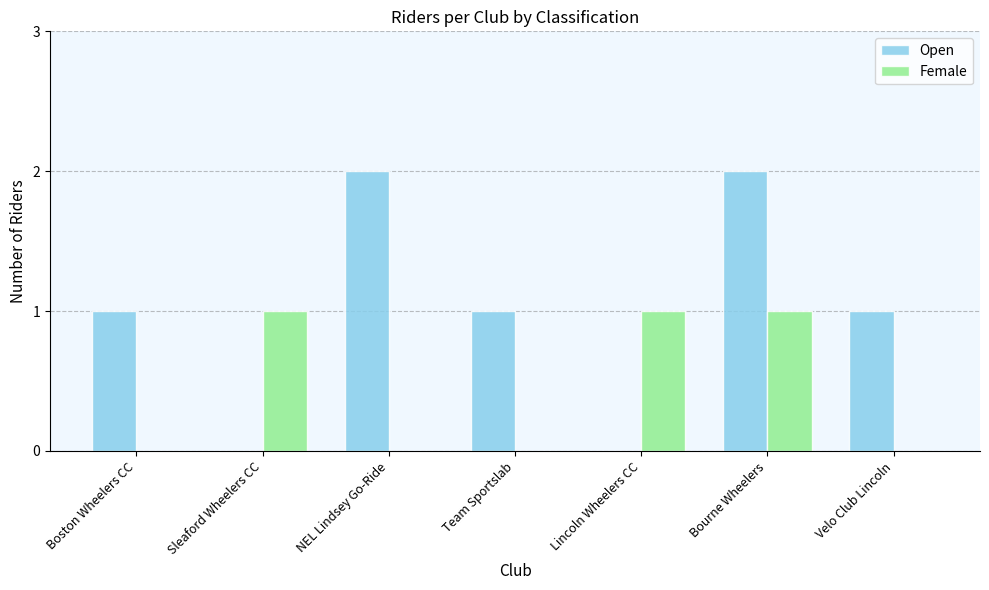

Count the number of data series in this chart.

2